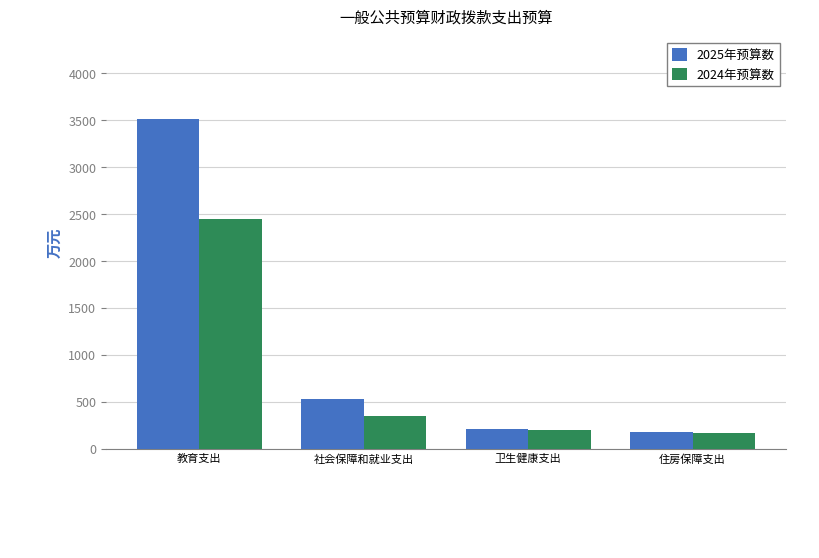

What is the highest value of the 2024年预算数 series?

2446.5